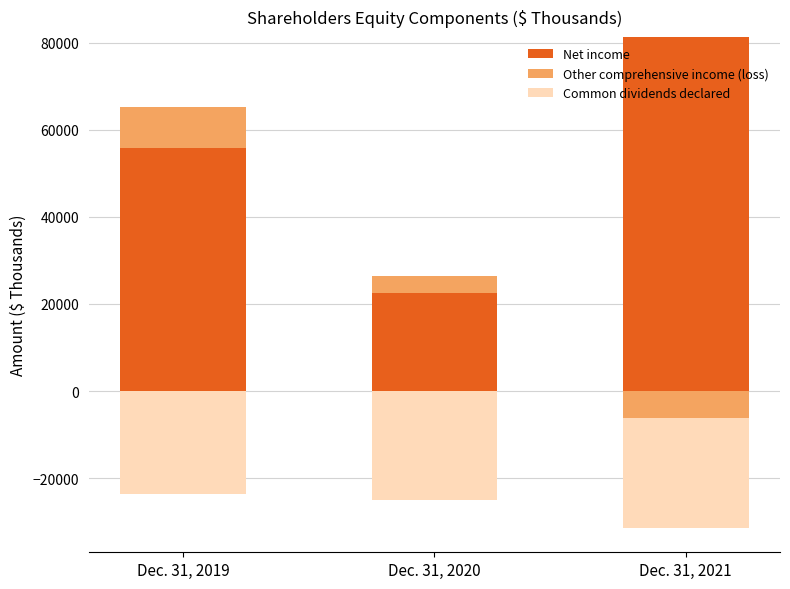

What is the difference between the maximum and minimum values in the Net income series?

58780